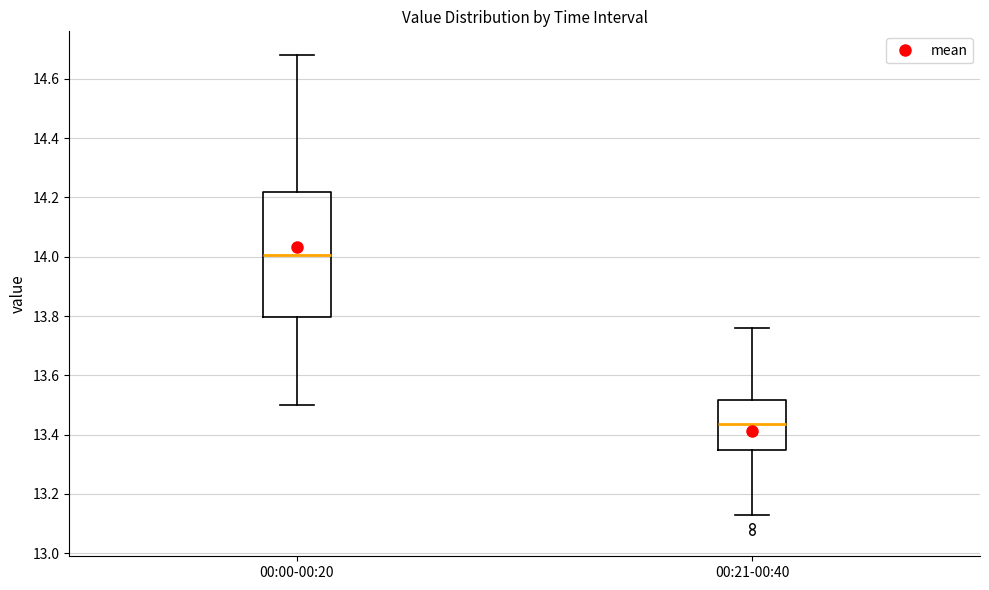

Which box has the lowest median line?

00:21-00:40